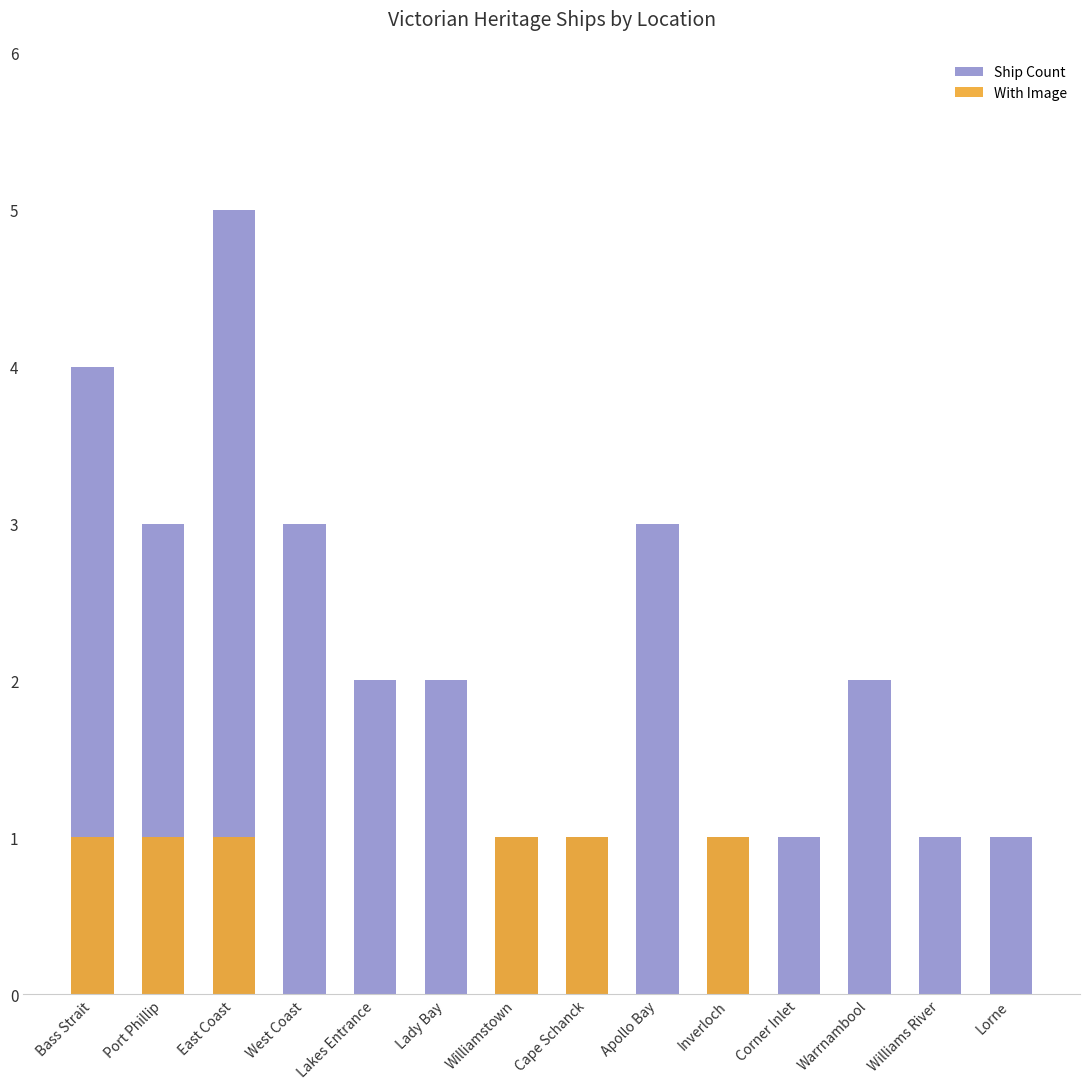

Where is Ship Count nearest to the value 3?

Port Phillip